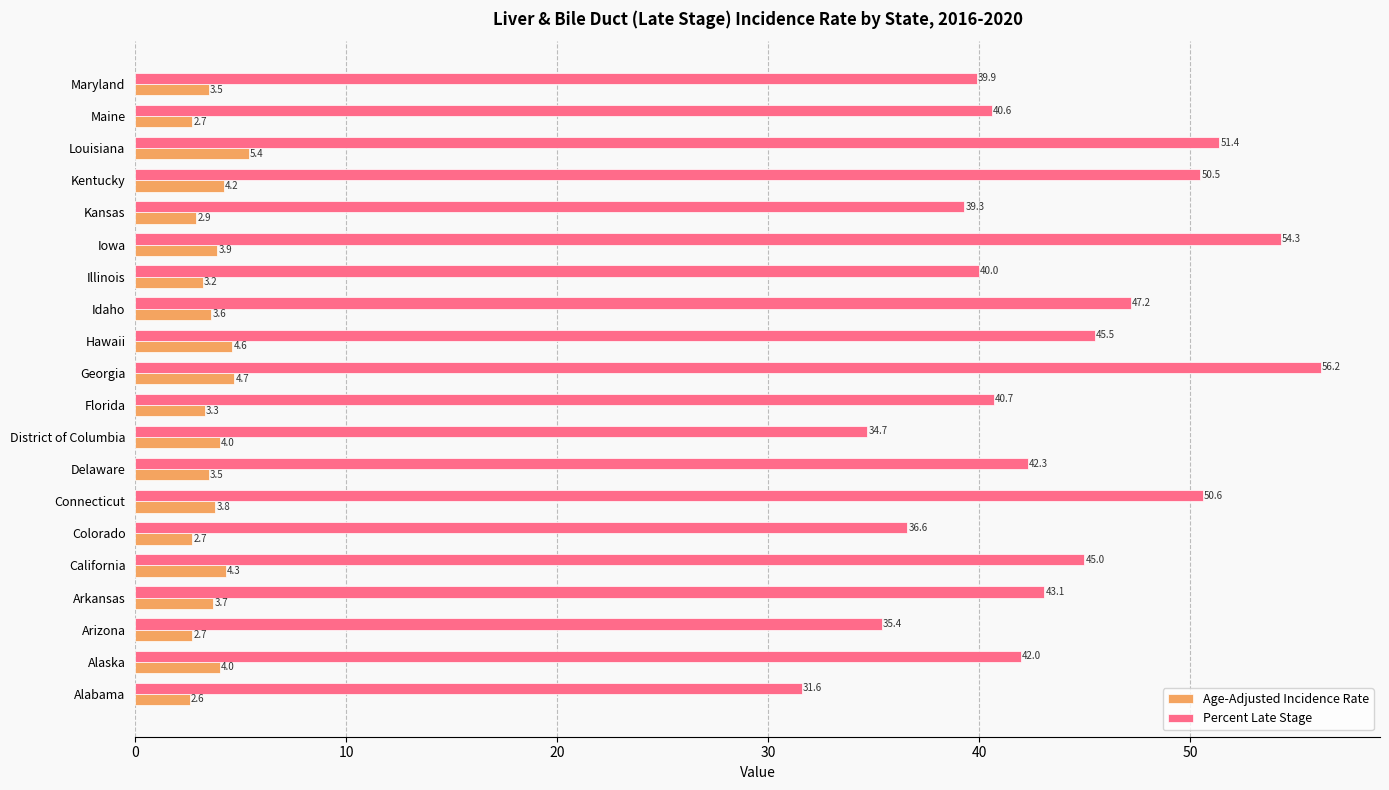

Which category has the highest value in the Percent Late Stage series?

Georgia